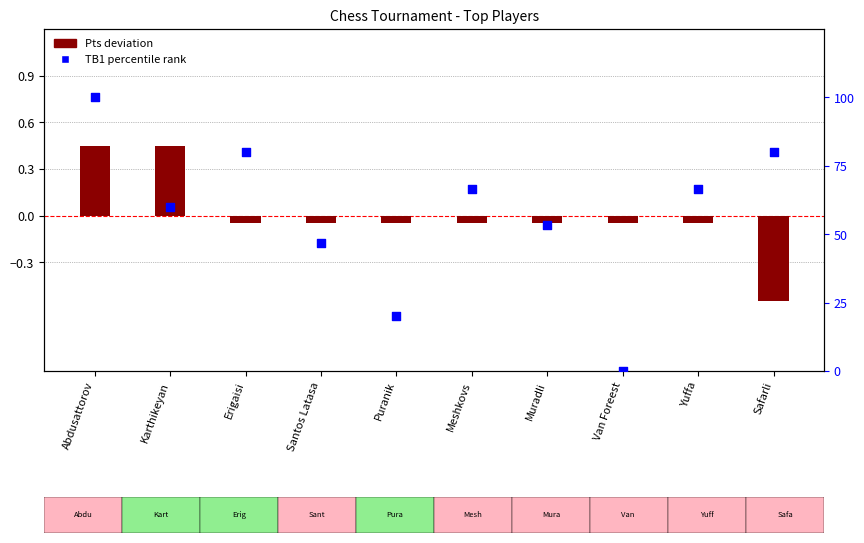

Which series has the largest total across all categories?

TB1 percentile rank